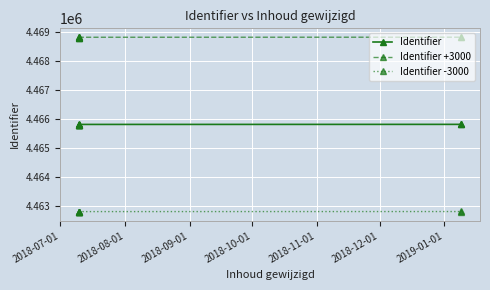

List the series in order of their overall mean, lowest first.

Identifier -3000, Identifier, Identifier +3000